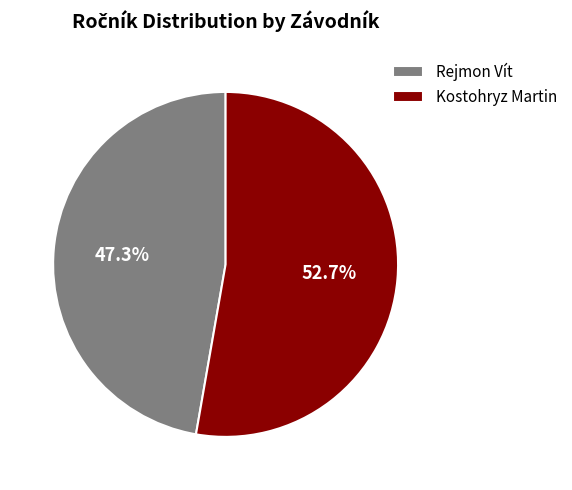

To the nearest percent, what is the average slice percentage?

50%